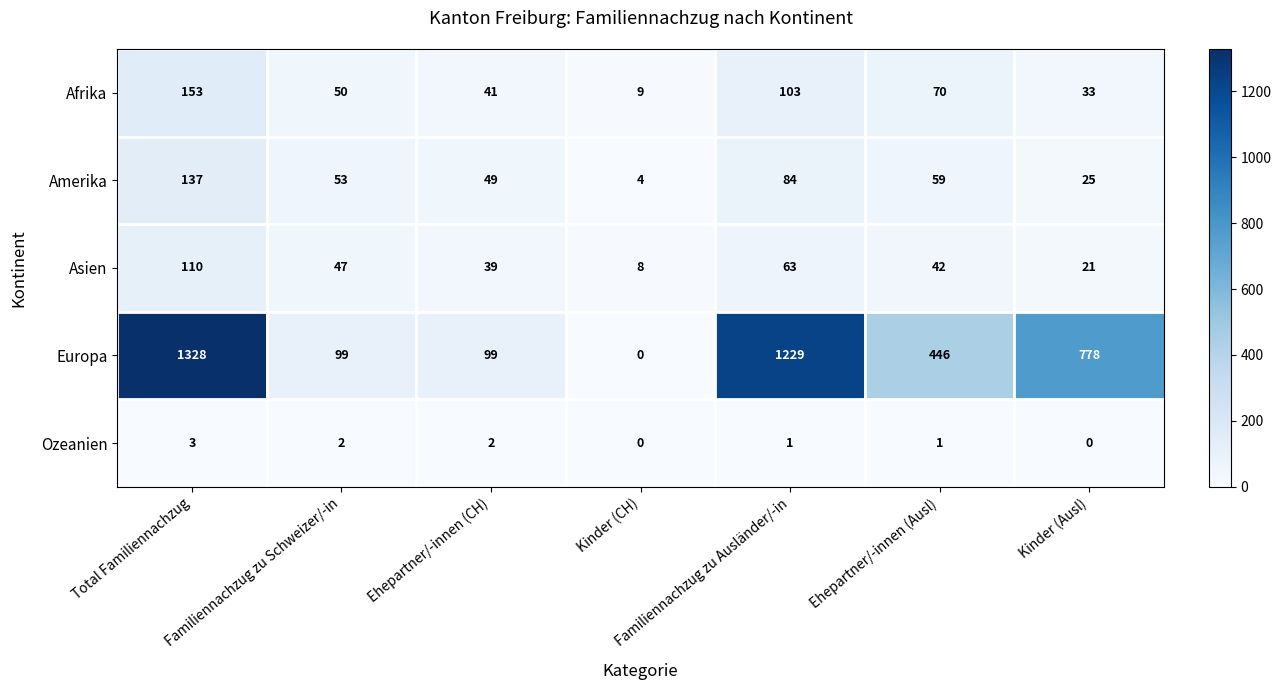

What is the difference between the second highest and second lowest values in the Afrika series?

70